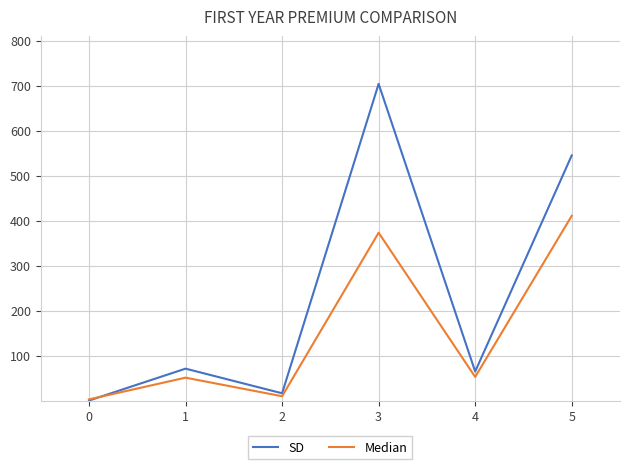

How many intersections are there between Median and SD?

1